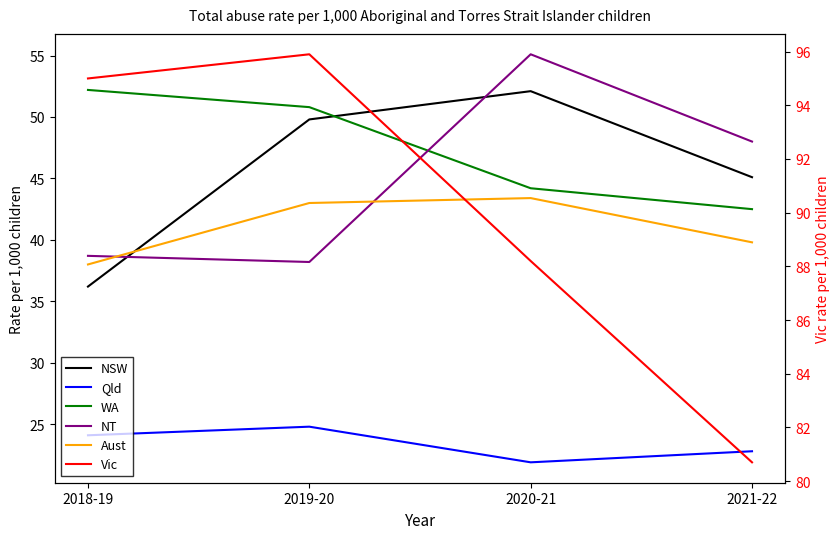

Between 2018-19 and 2020-21, which is larger?

2020-21